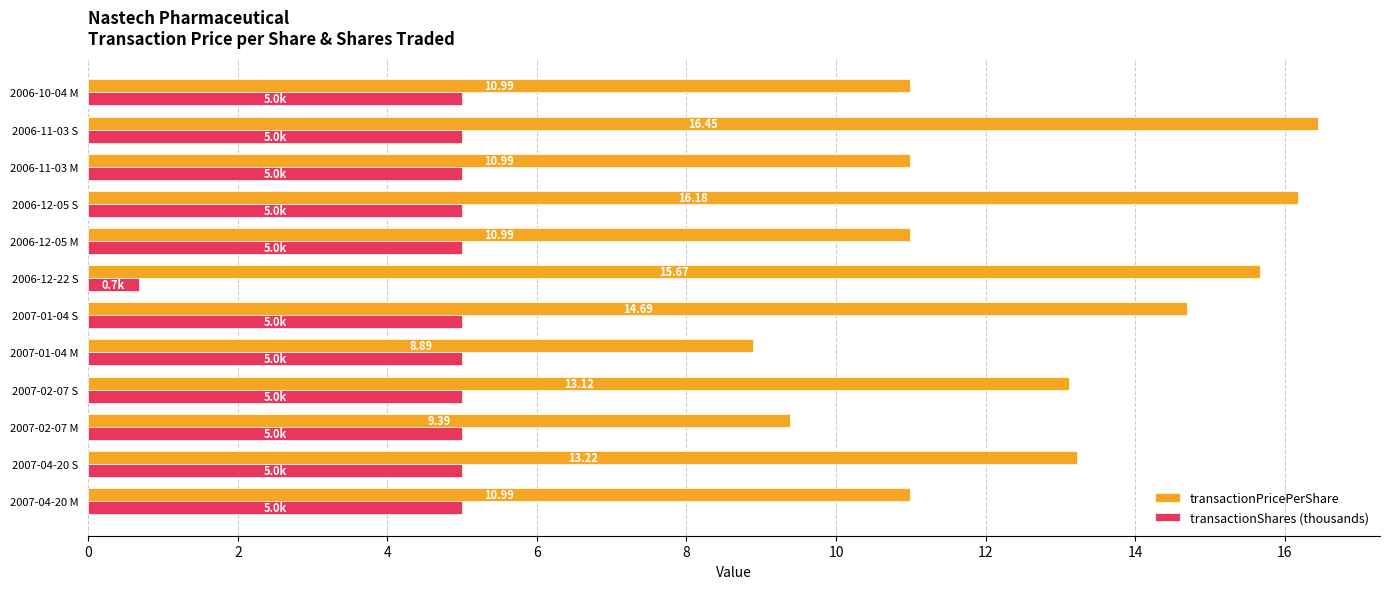

What is the total value across all series at 2007-02-07 S?

18.1